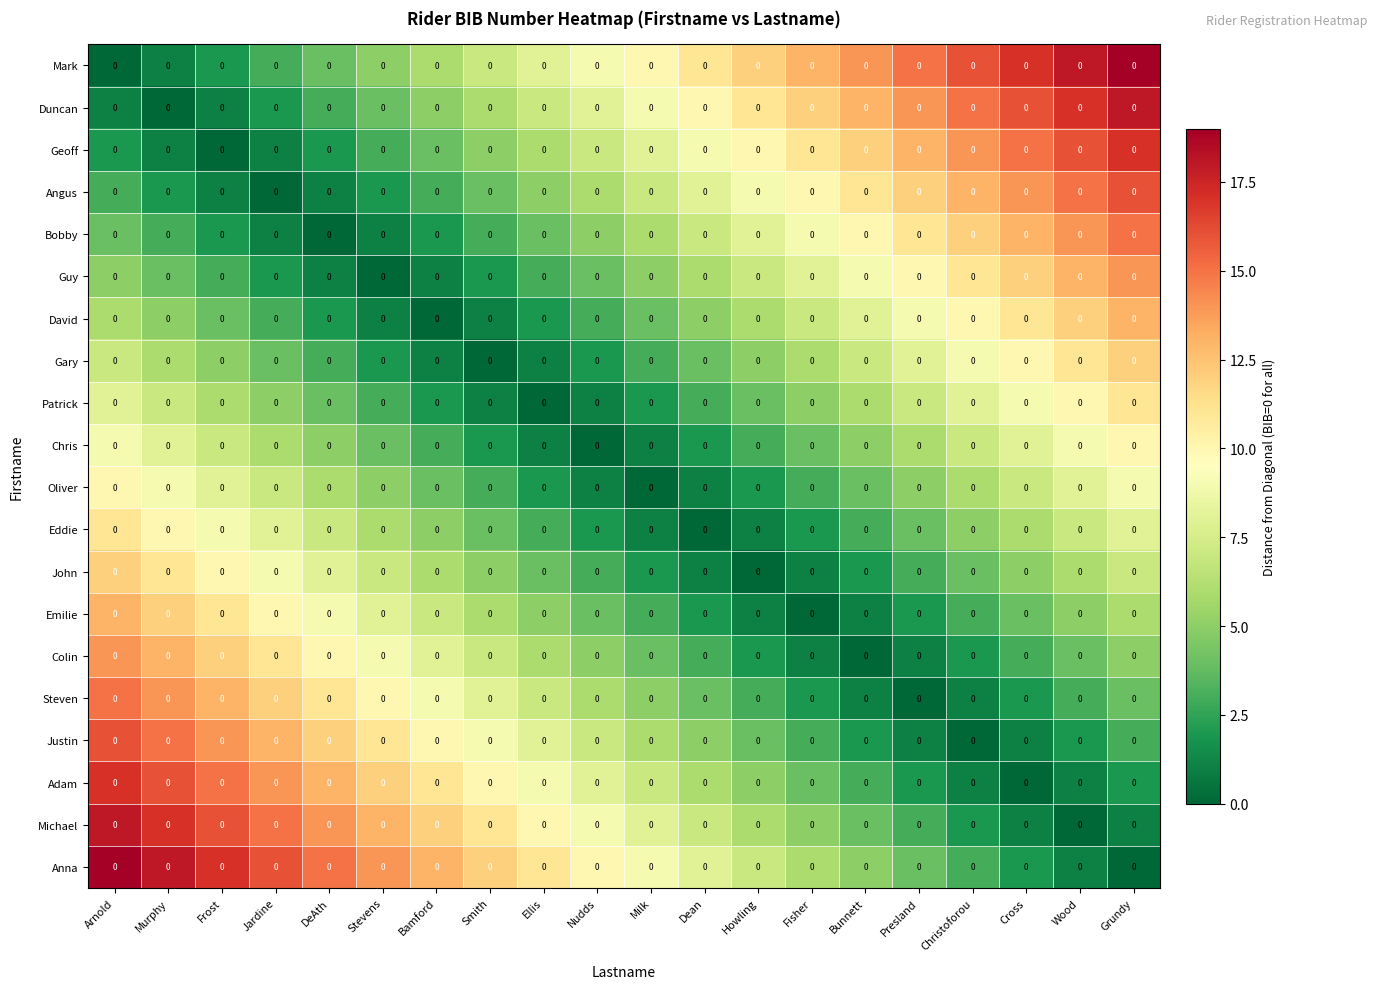

What is the maximum value shown in the chart?

19